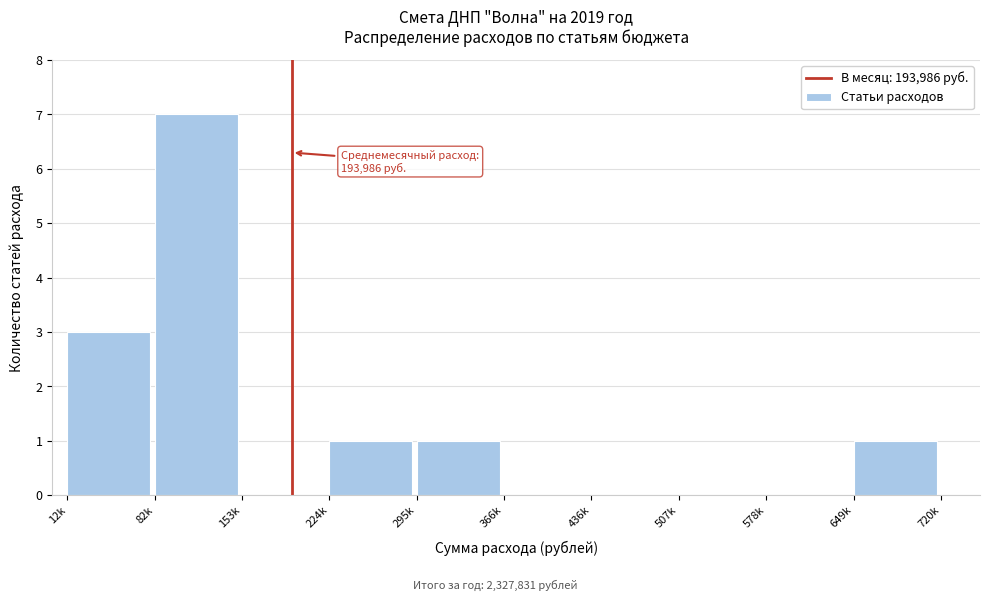

Reading left to right, what are all the values shown in this chart?

12k=3	82k=7	153k=0	224k=1	295k=1	366k=0	436k=0	507k=0	578k=0	649k=1